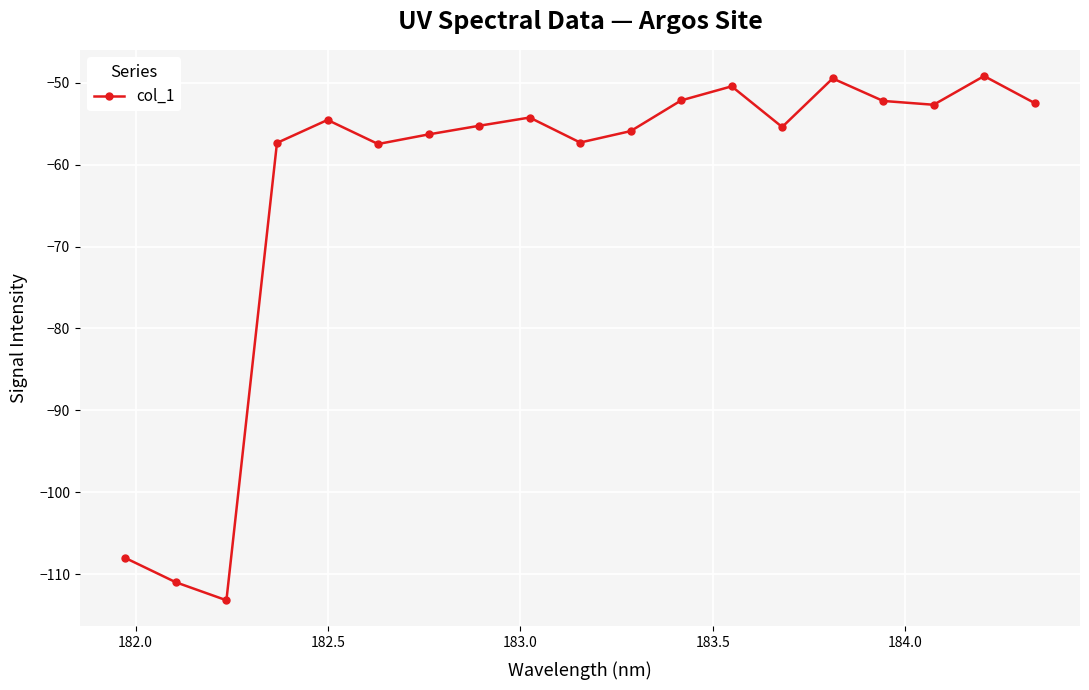

What is the sum of all values?

-1194.5